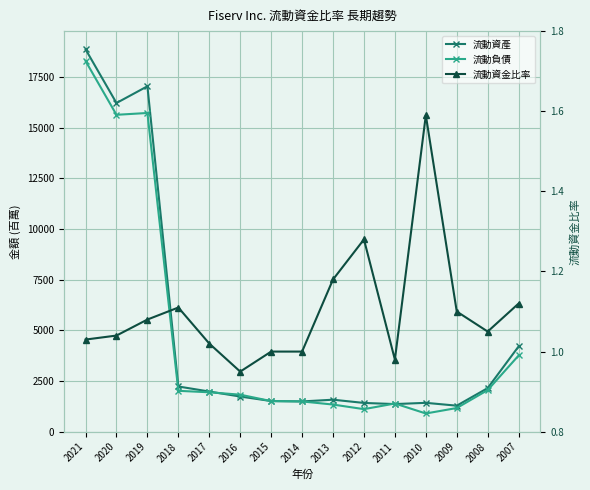

Where does the 流動資金比率 series first go above 1?

2021